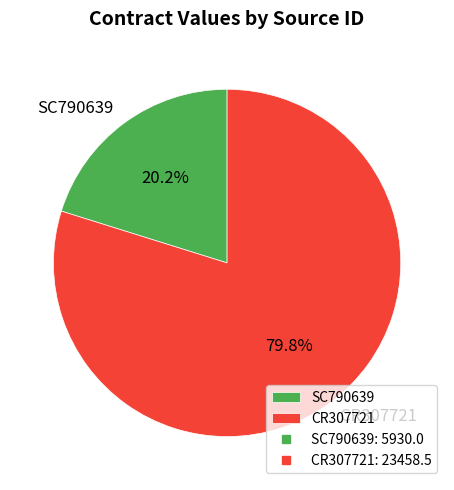

Do SC790639 and CR307721 together represent more than half of the pie?

Yes